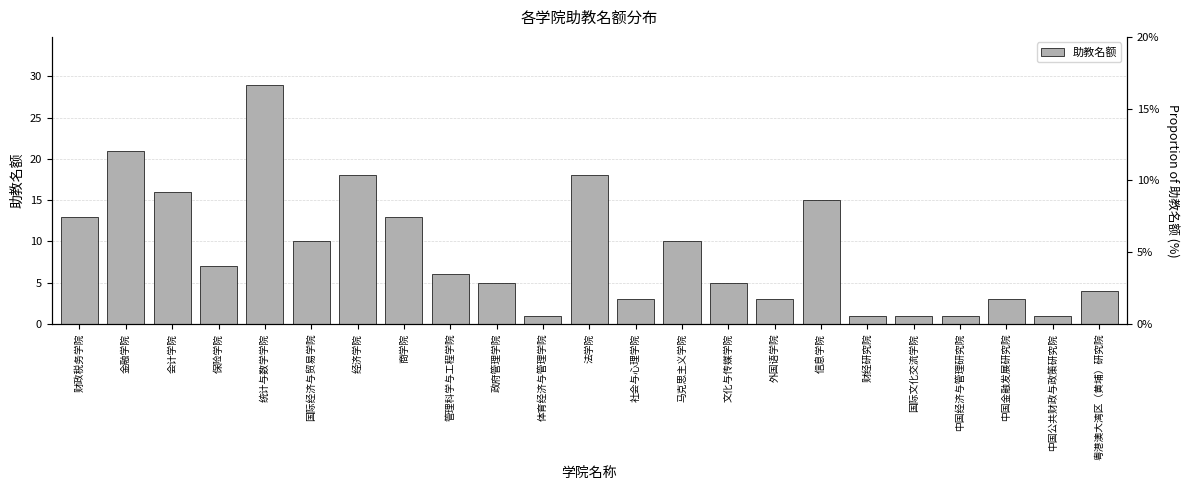

True or false: the data shows 13 at 商学院.

True